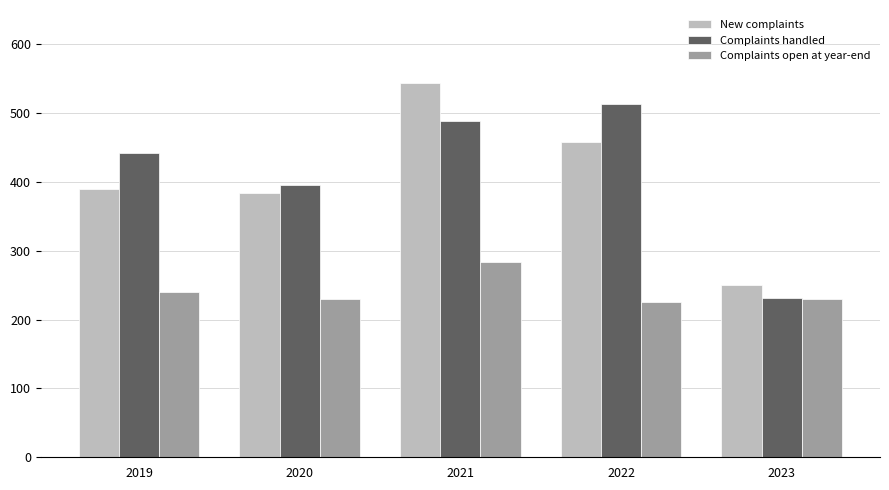

Read the New complaints value at 2023.

250